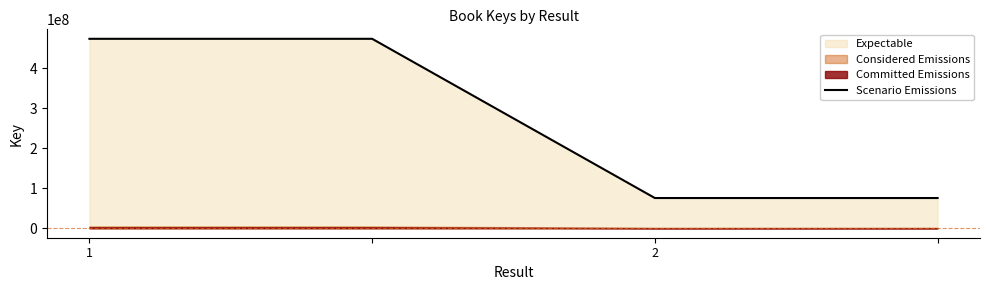

True or false: Scenario Emissions has more than 1 points higher than both neighbors.

False